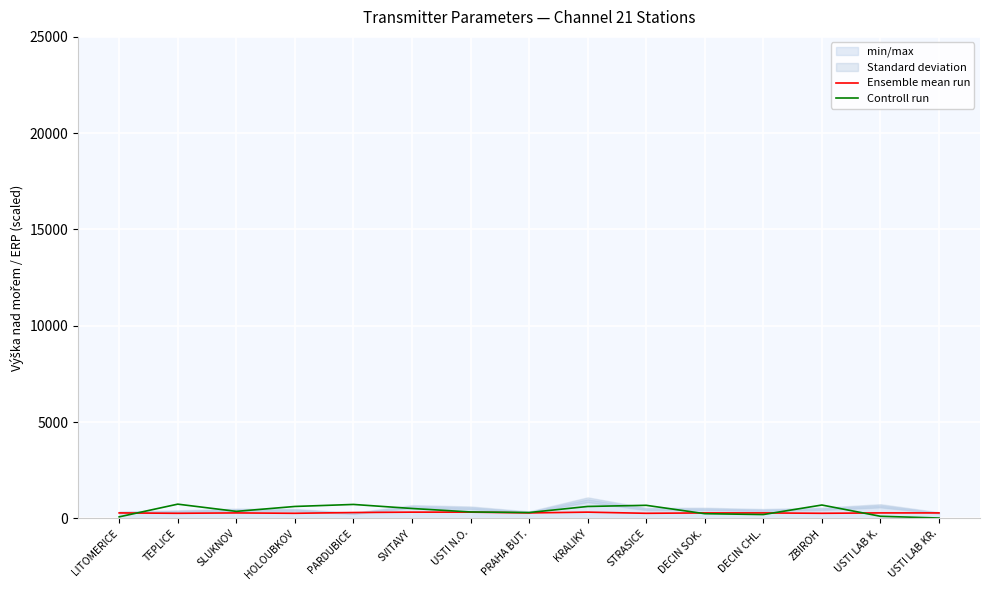

Which has a higher value, SVITAVY or USTI LAB KR.?

SVITAVY